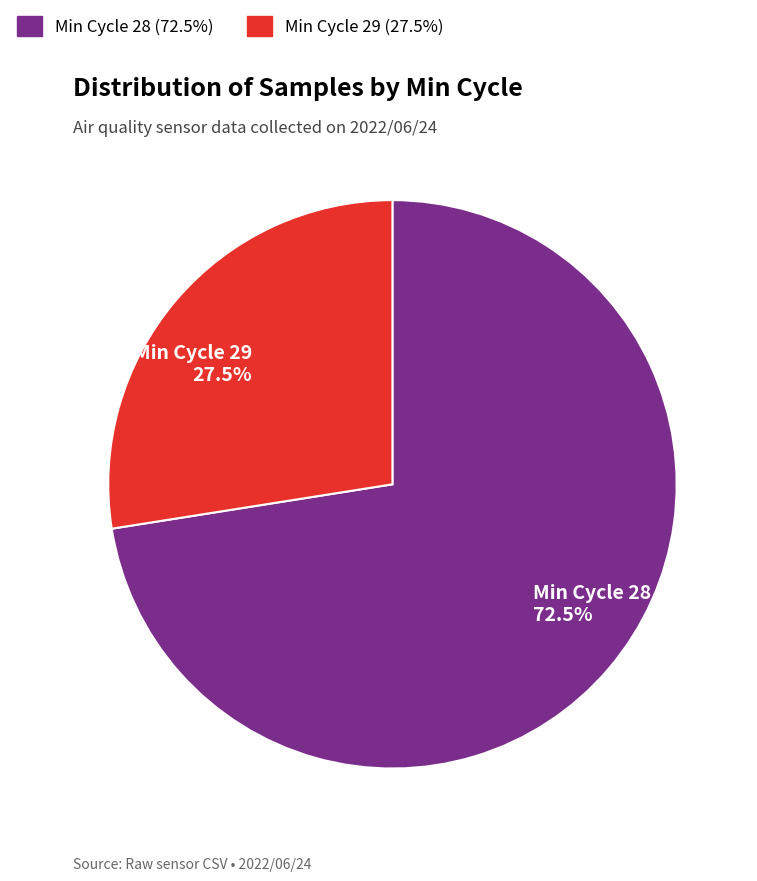

How many segments does this pie chart have?

2